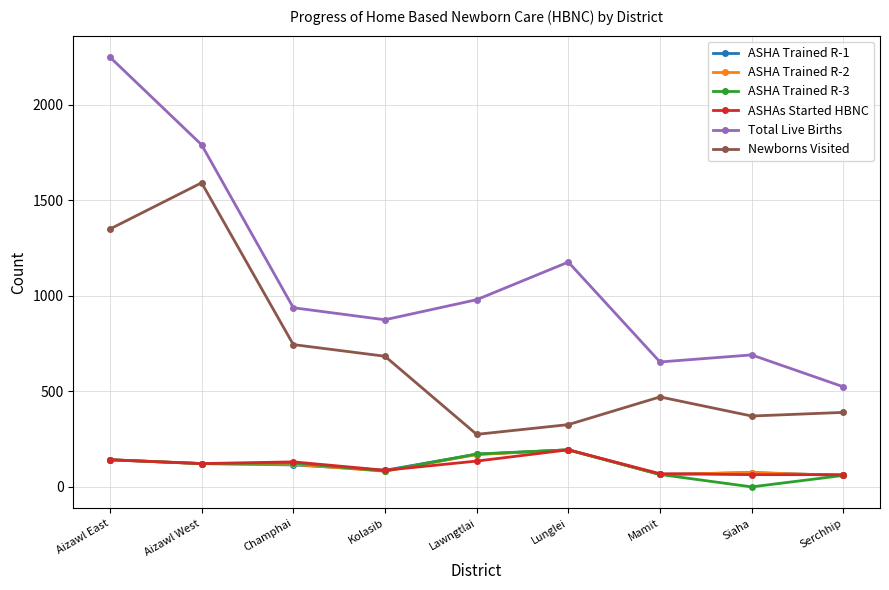

Which series changed the most between Aizawl East and Kolasib?

Total Live Births